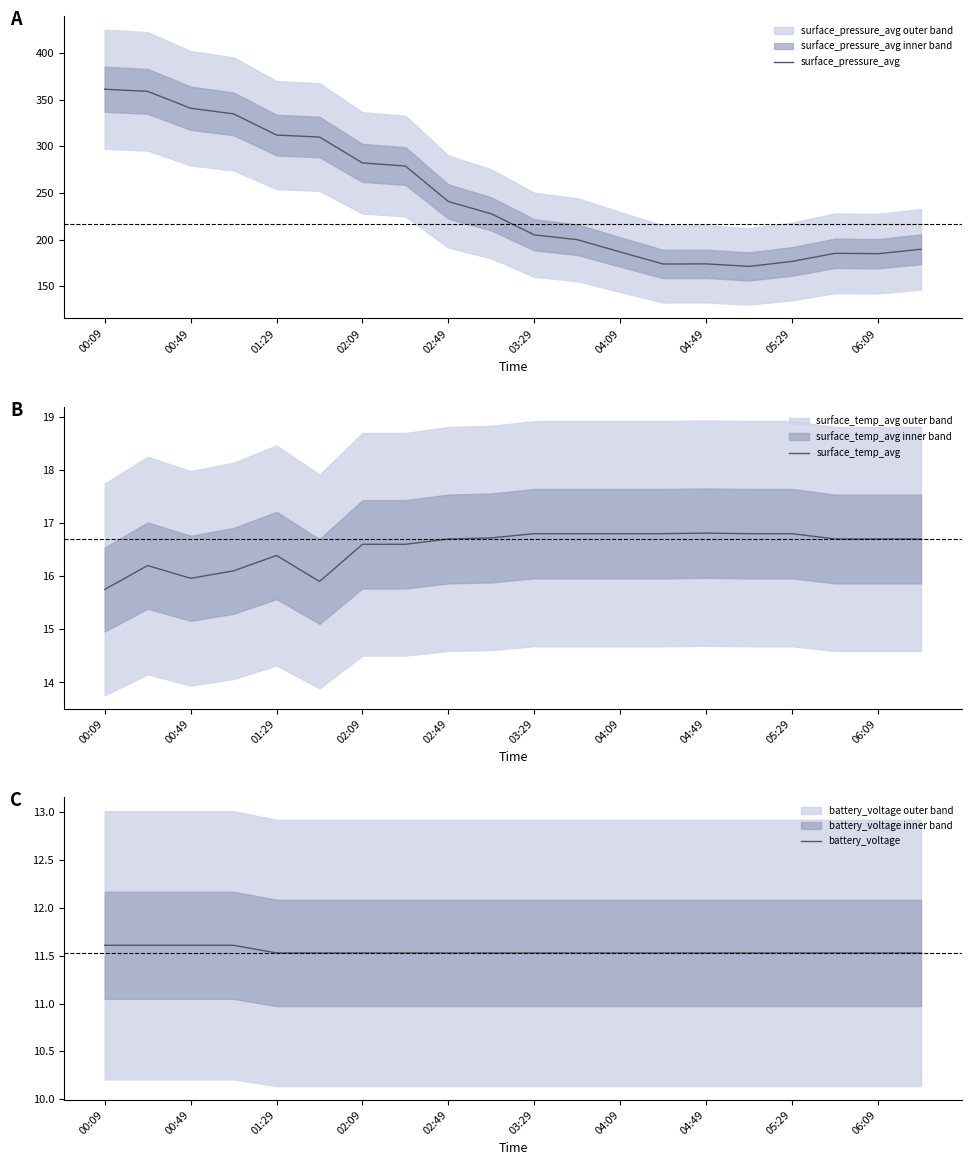

Is it true that surface_pressure_avg equals 468.8 at 00:49?

False